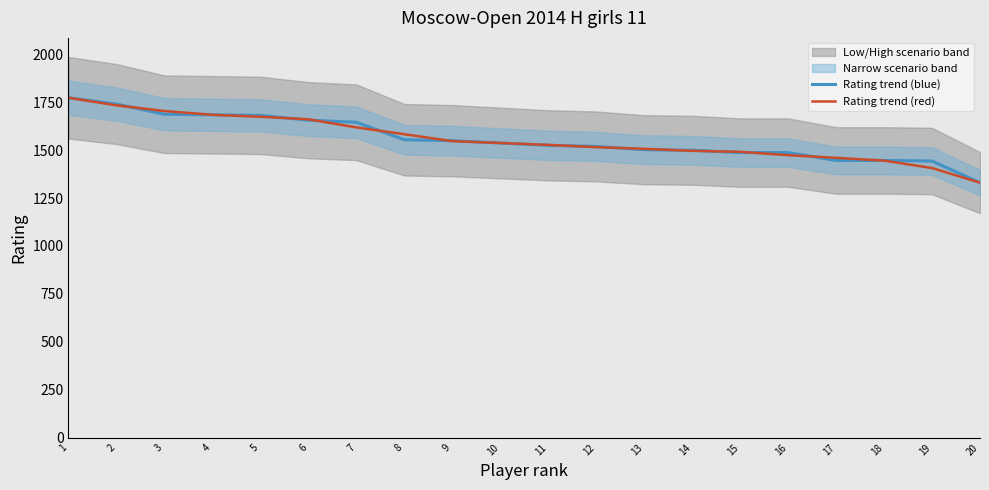

How many lines are shown in the chart?

2